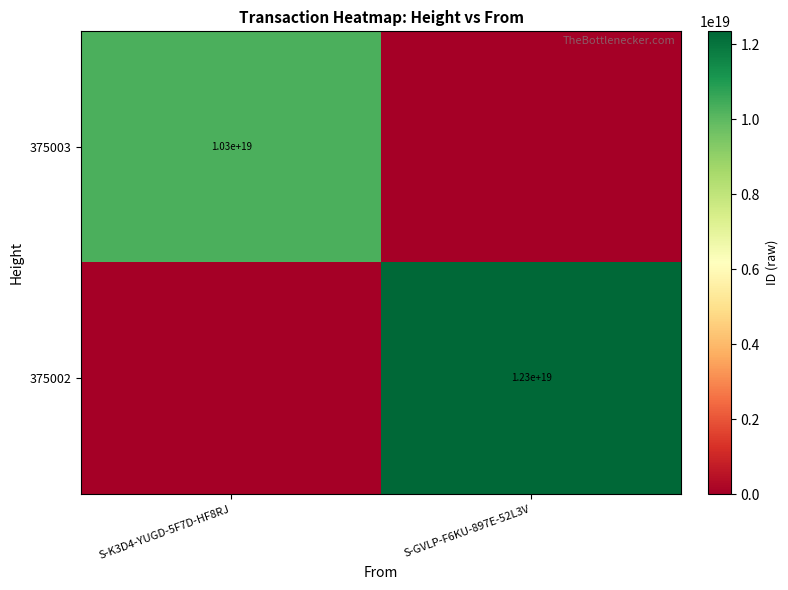

The 375002 series shows 12300000000000000000 at S-GVLP-F6KU-897E-52L3V. True or false?

True